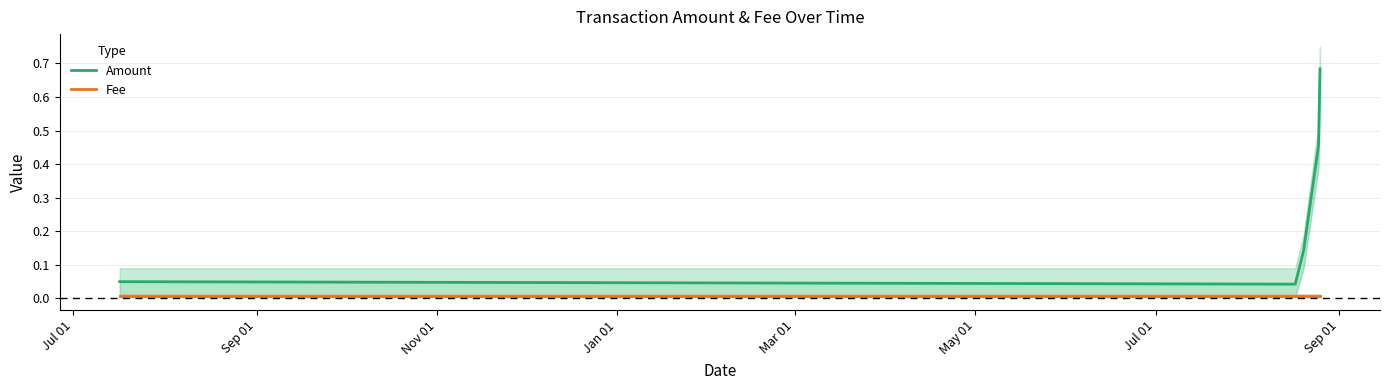

What are all the series names shown in the legend?

Amount, Fee